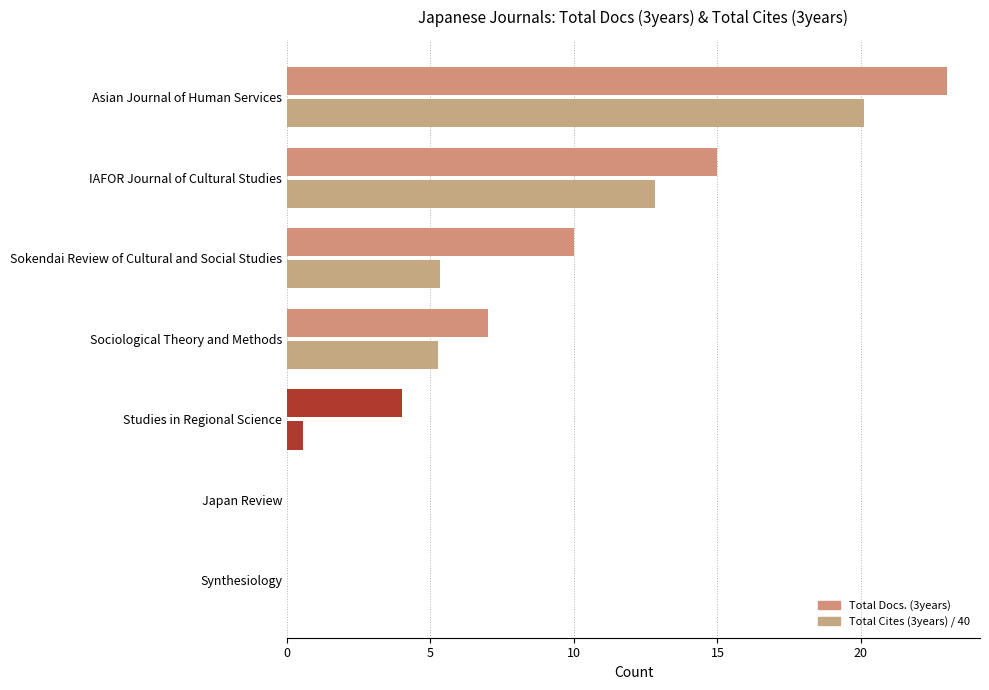

How many distinct data groups are displayed?

2